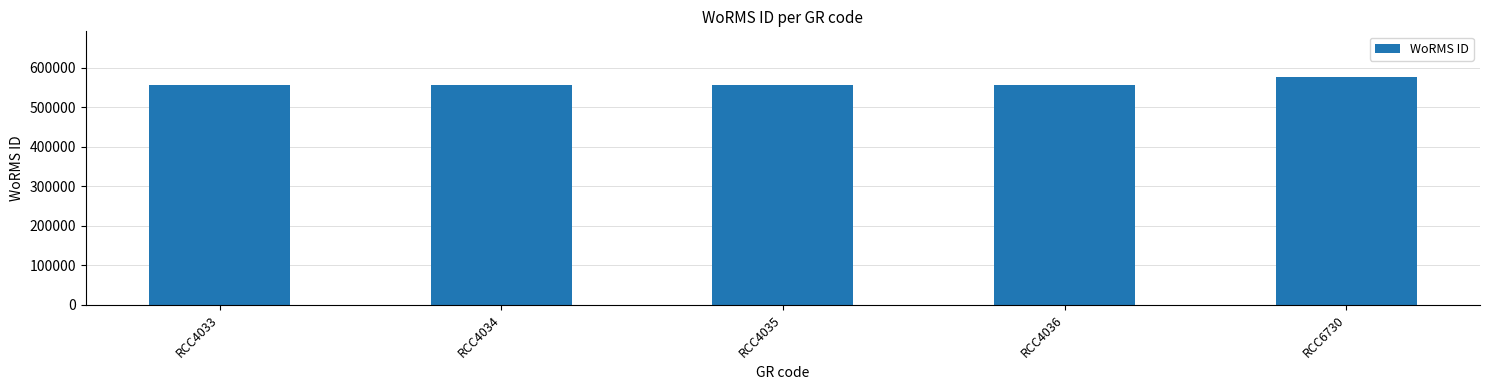

What is the value of the 1st bar from the left?

555895